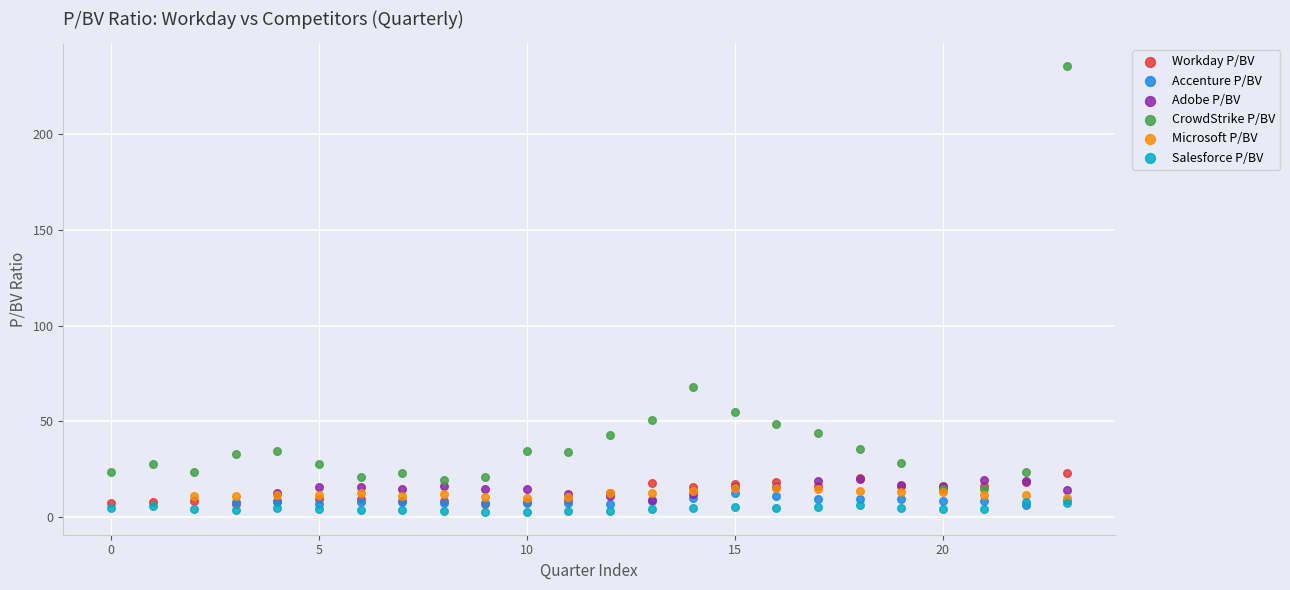

Which series contains the highest Y value?

CrowdStrike P/BV